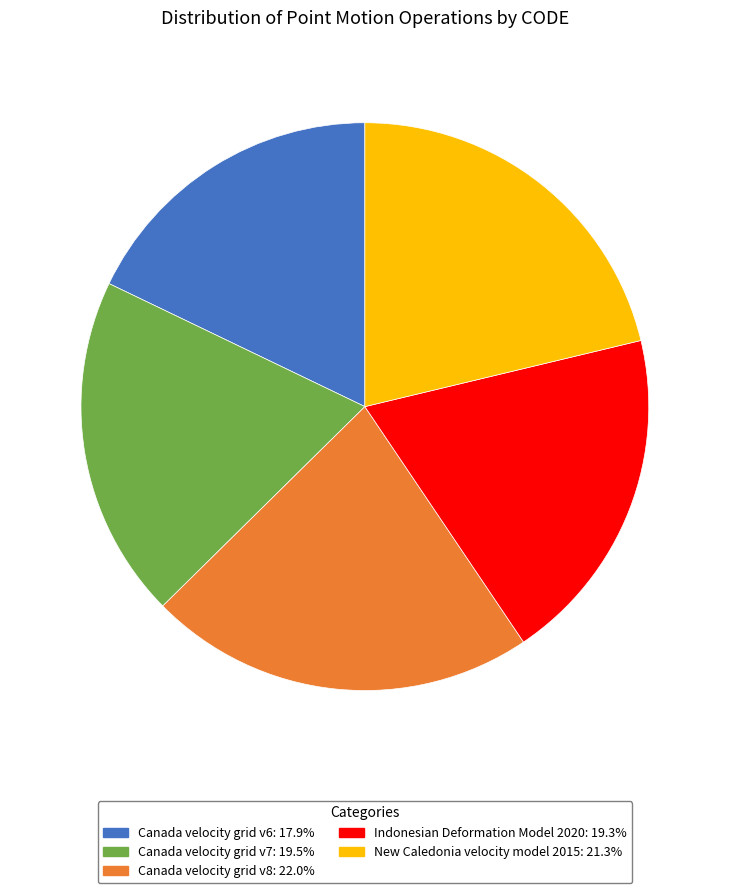

Approximately how many times larger is the value at Canada velocity grid v8 compared to Canada velocity grid v7?

1.1